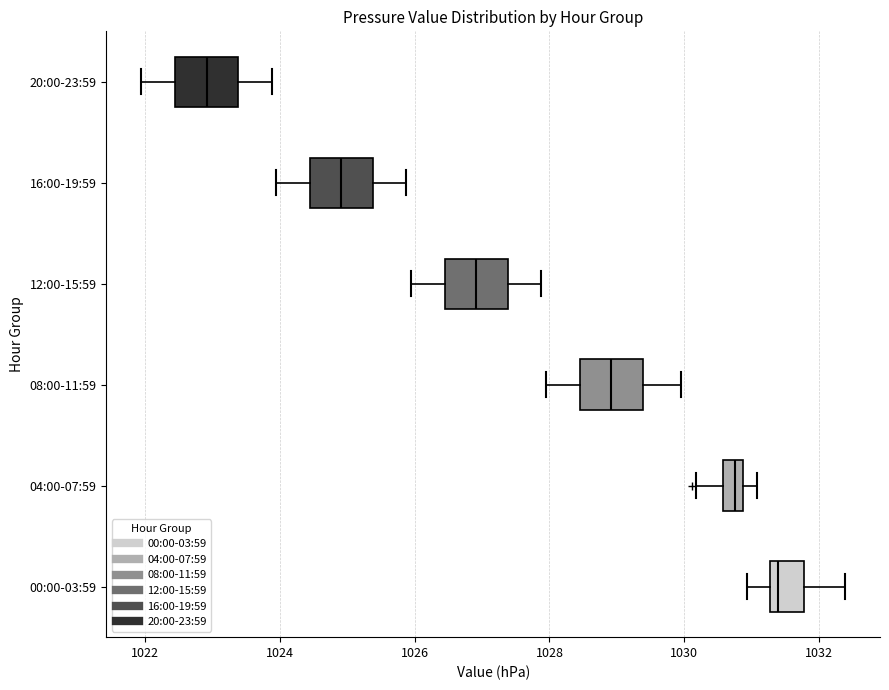

Where does the left whisker of the box for 16:00-19:59 end on the x-axis? The values are not printed on the chart, so give them approximately, as read against the axis.

1024.0